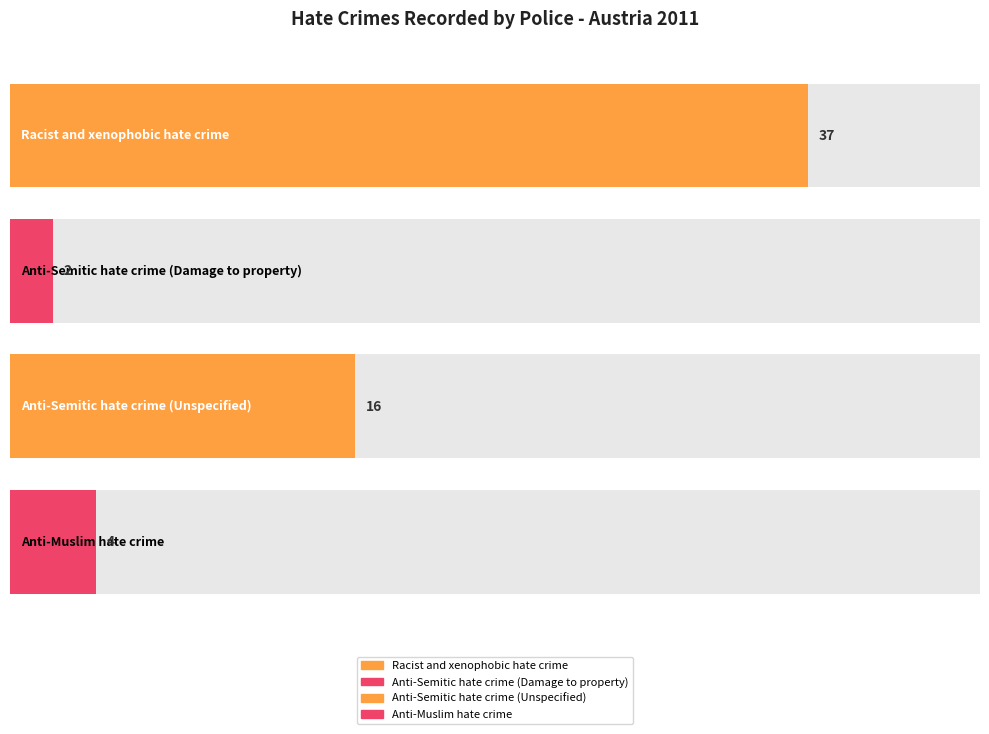

Reading right to left, list all the values displayed in this chart.

4	16	2	37